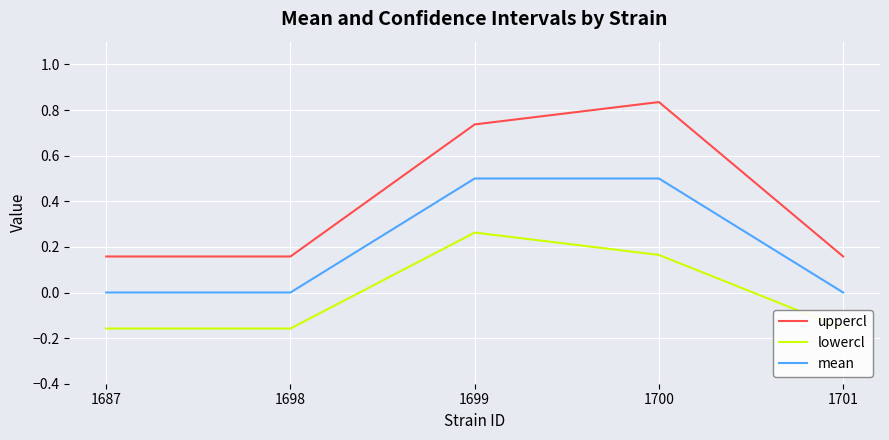

Which series has the largest total across all categories?

uppercl